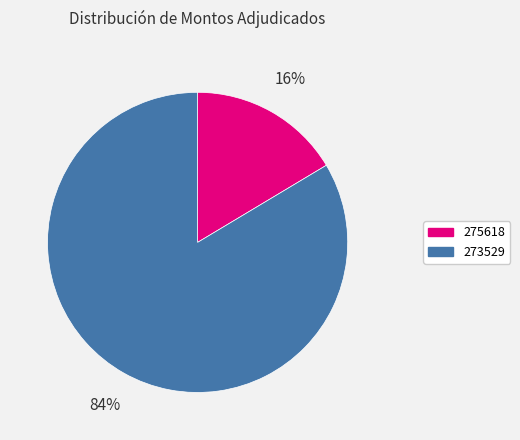

To the nearest percent, what is the average slice percentage?

50%